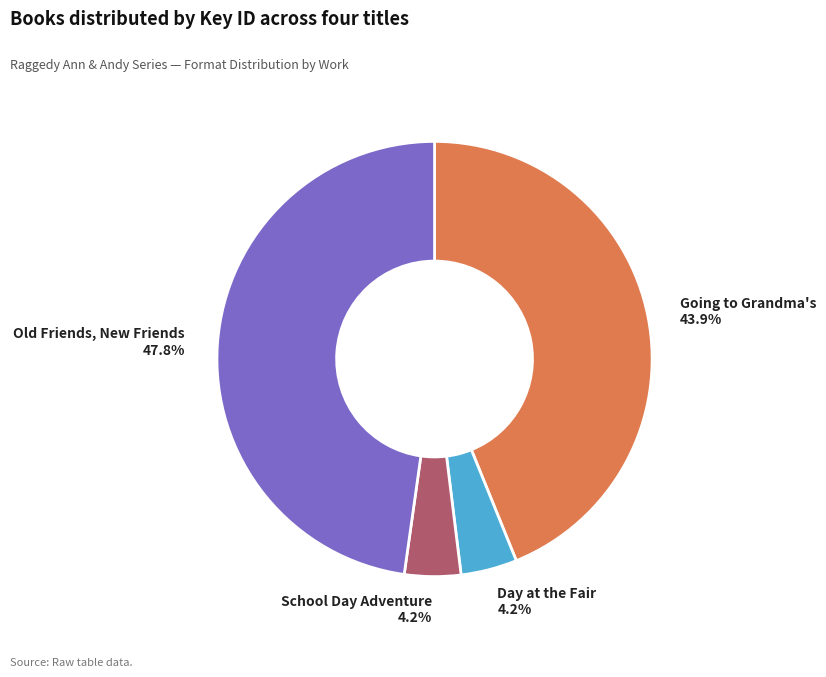

Is the sum of School Day Adventure and Going to Grandma's greater than half?

No